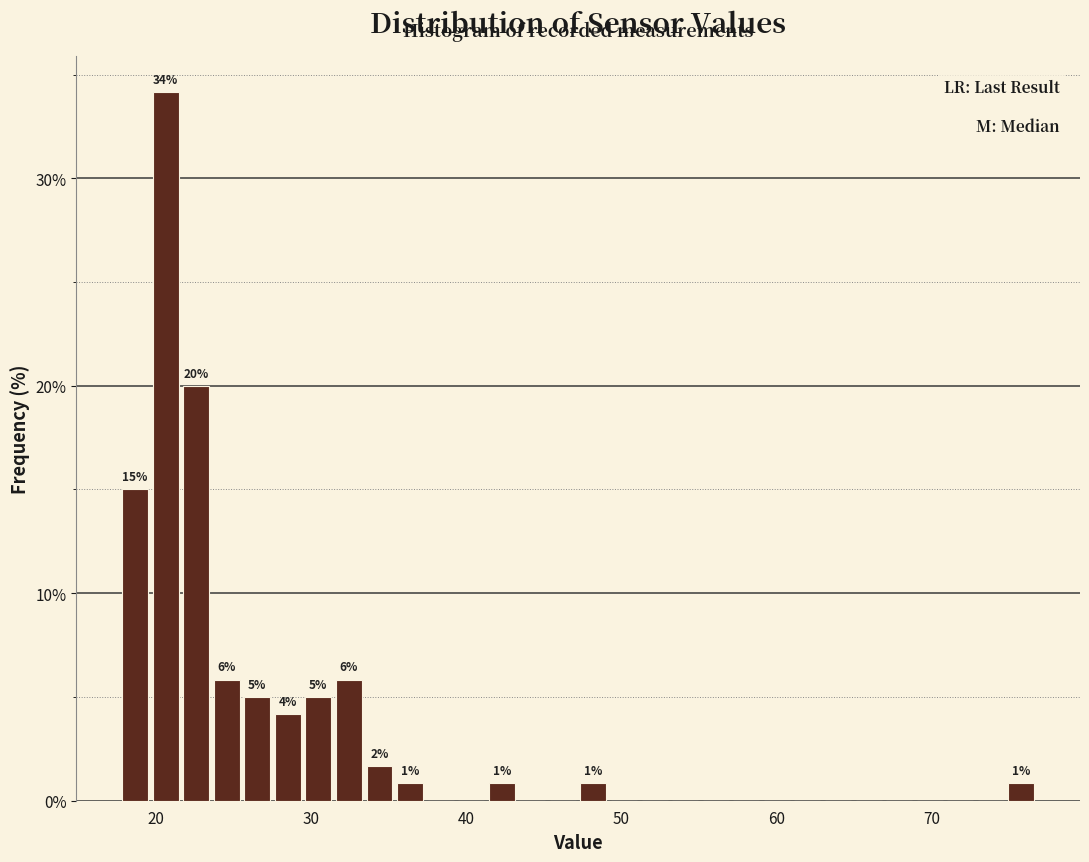

Around what value on the x-axis is the tallest bar? Give the approximate position of its centre, as read against the axis.

21